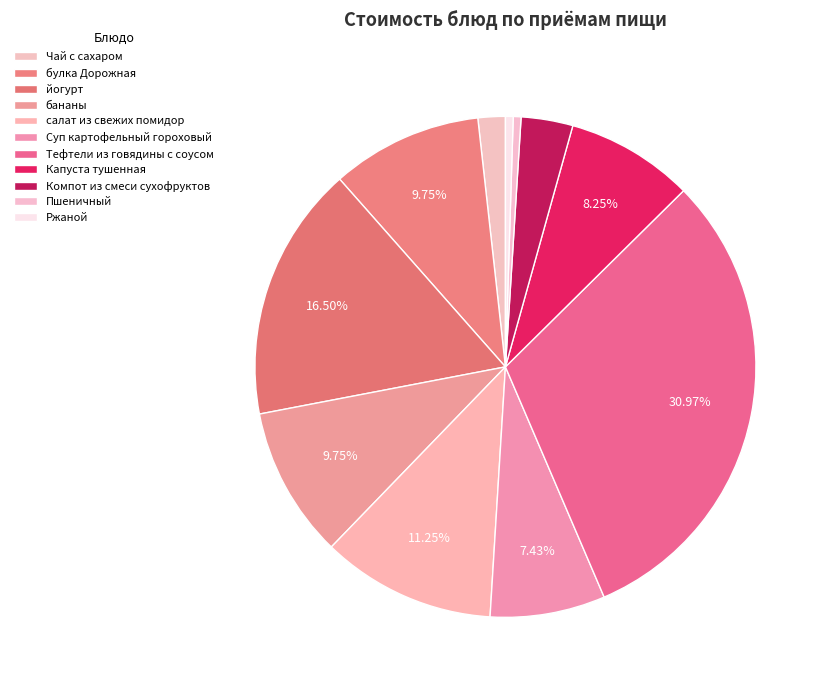

Count the number of slices in the pie.

11